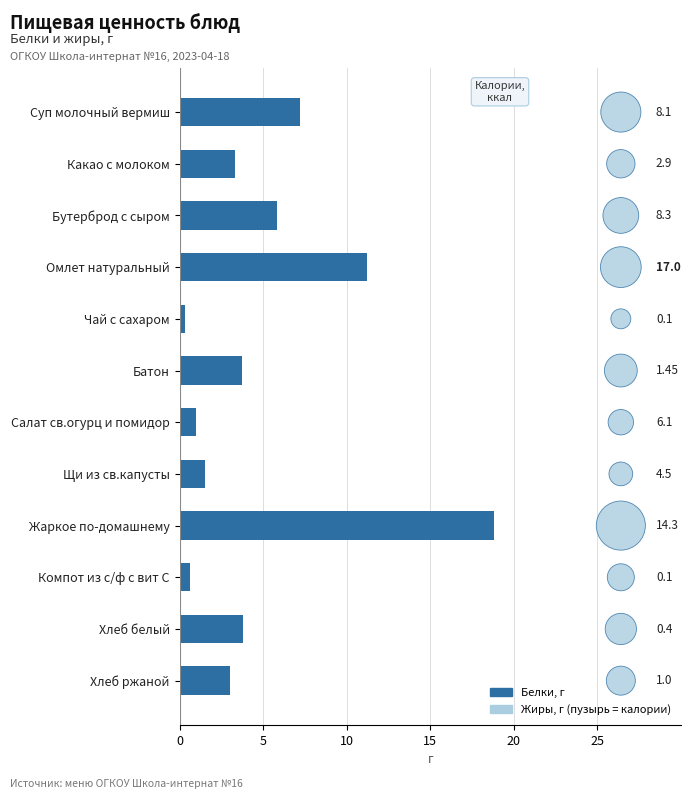

Which series has the largest Y range (max minus min)?

Белки